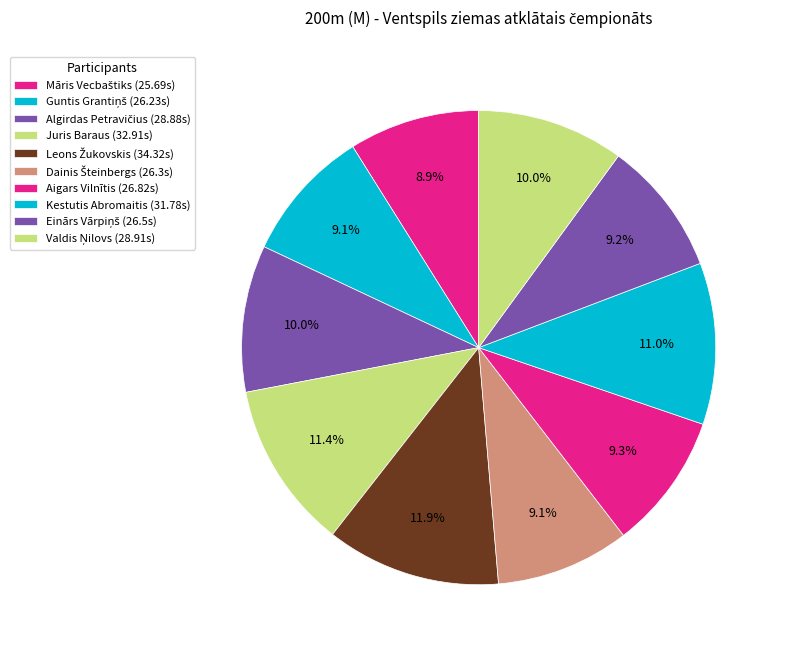

What is the change in value from Leons Žukovskis to Einārs Vārpiņš?

-7.8